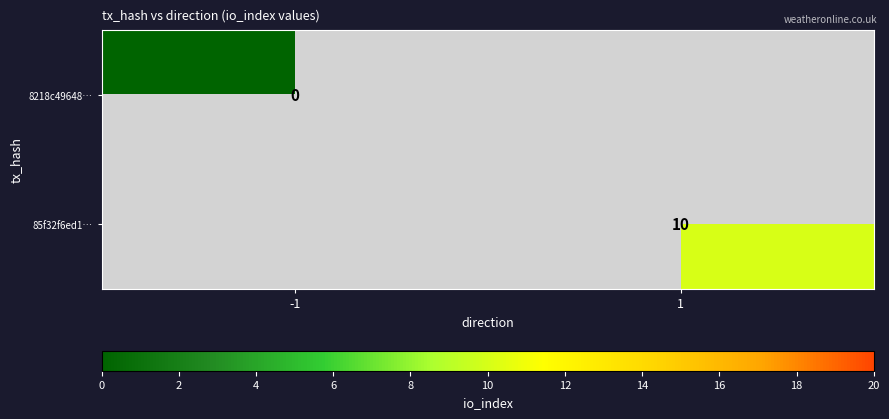

The 85f32f6ed1… series shows 4 at 1. True or false?

False